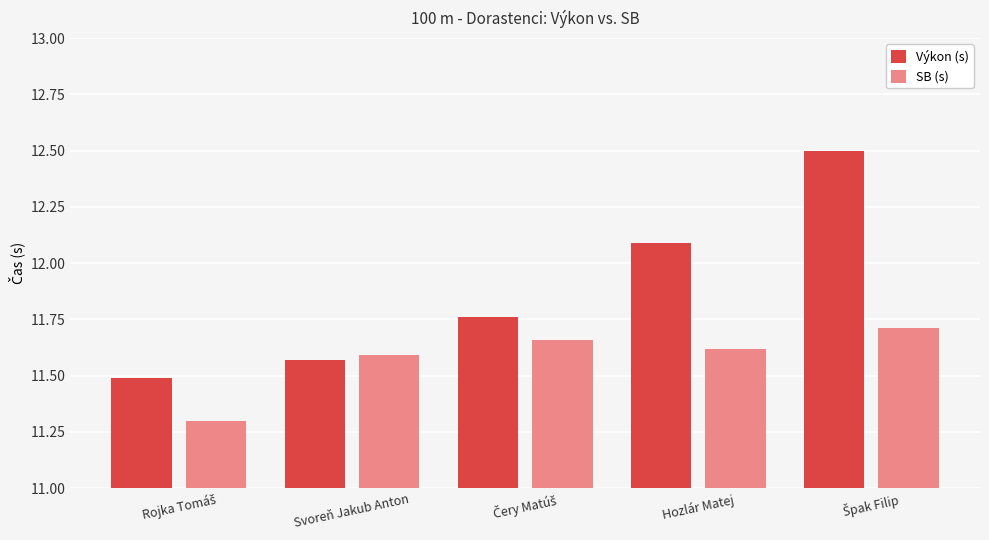

What is the sum of all SB (s) values?

57.9